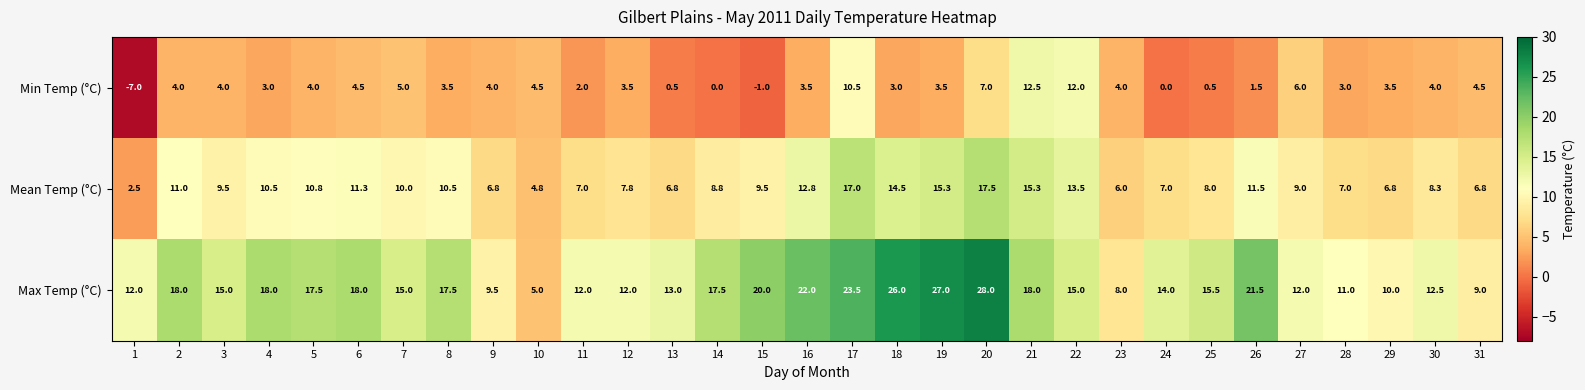

Where is Min Temp (°C) nearest to the value 2?

11